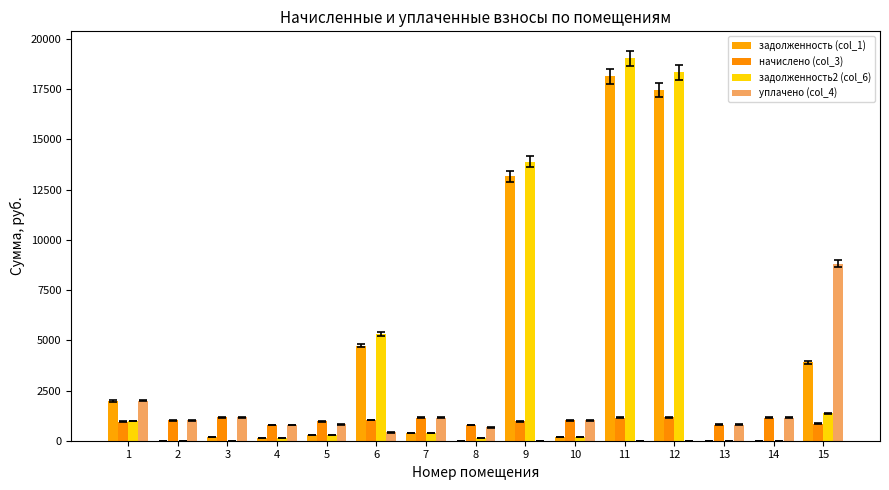

At which category is the sum across all series the highest?

11